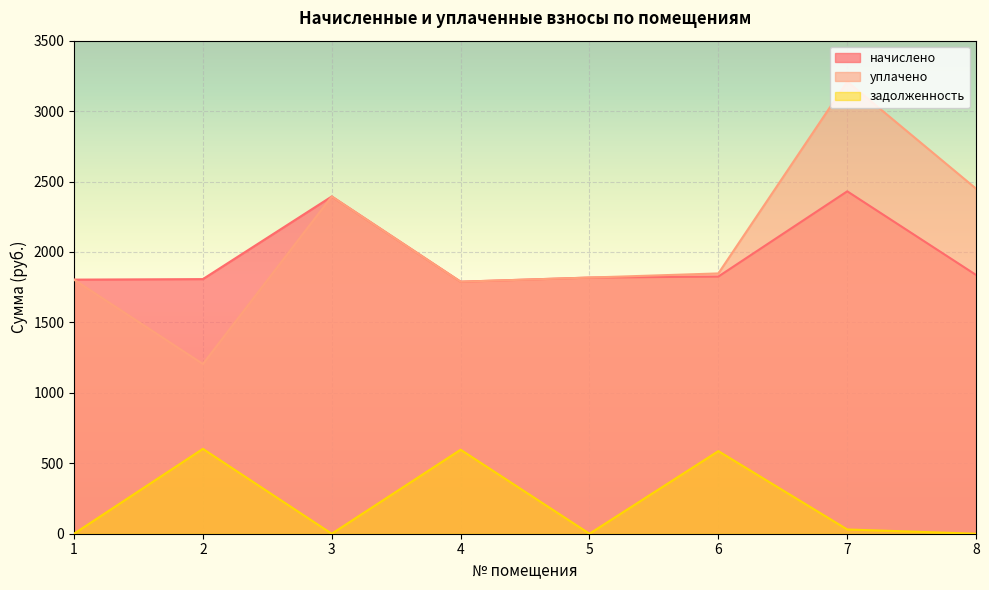

What is the value of the задолженность point at the 6th from the left?

586.5